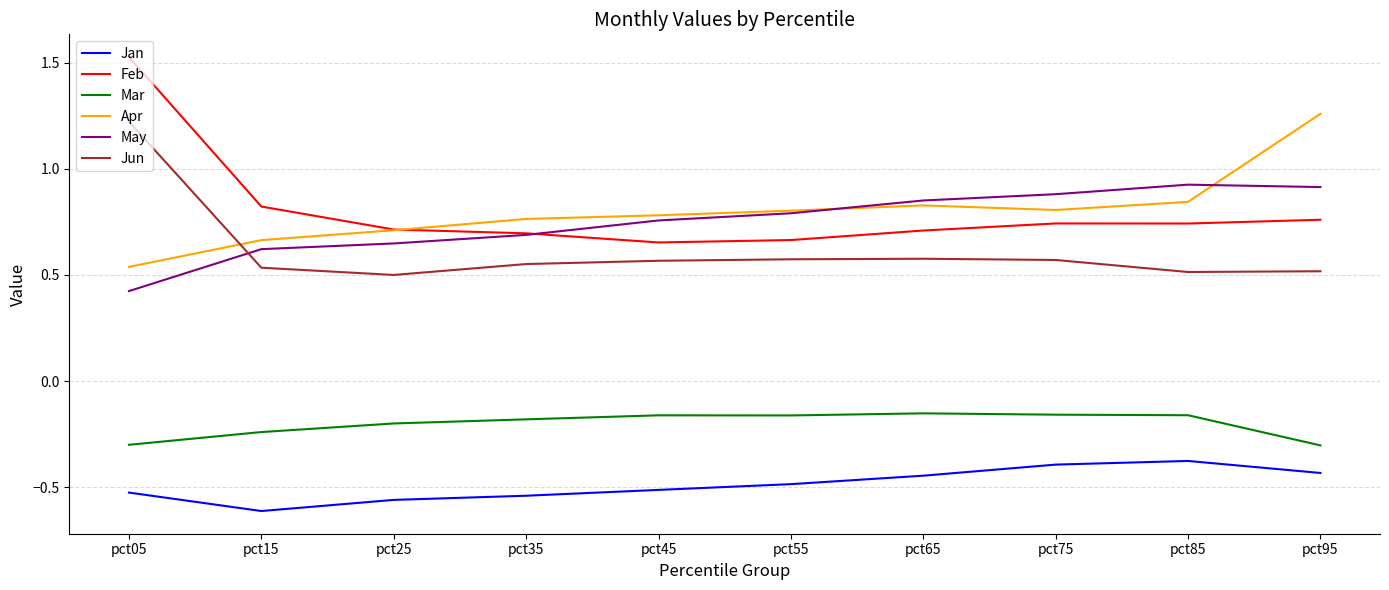

Is the value of Jan at pct45 greater than the value of Apr at pct55?

No